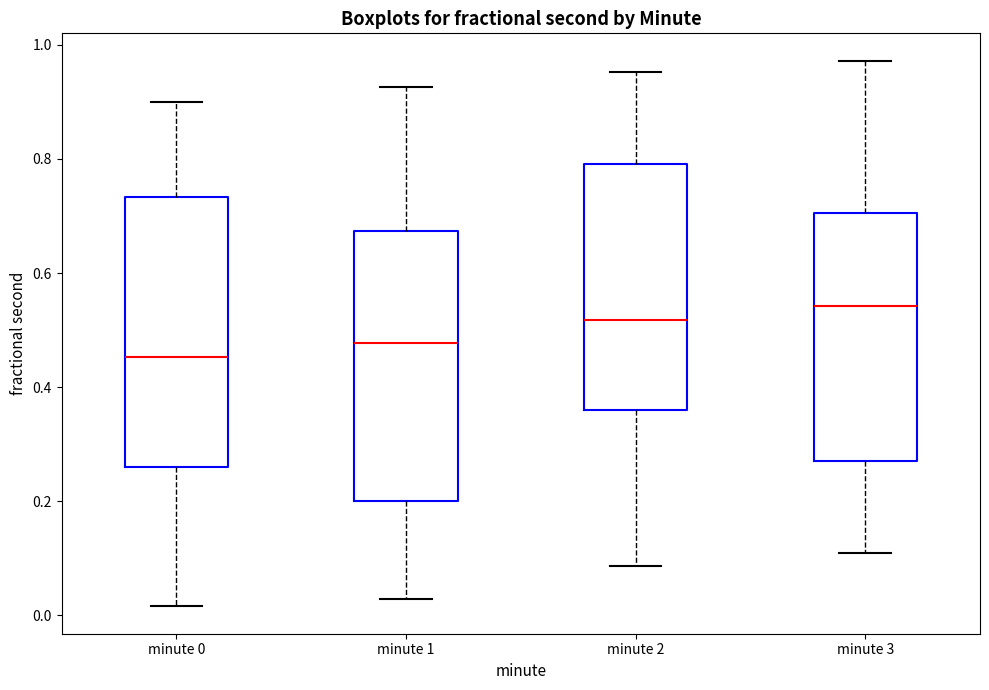

Reading left to right, read every box against the y-axis: the position of its median line, the range the box covers, and the ends of its whiskers. The values are not printed on the chart, so give them approximately, as read against the axis.

minute 0: median 0.46, box 0.26 to 0.74, whiskers 0.02 to 0.90
minute 1: median 0.48, box 0.20 to 0.68, whiskers 0.02 to 0.92
minute 2: median 0.52, box 0.36 to 0.80, whiskers 0.08 to 0.96
minute 3: median 0.54, box 0.28 to 0.70, whiskers 0.10 to 0.98